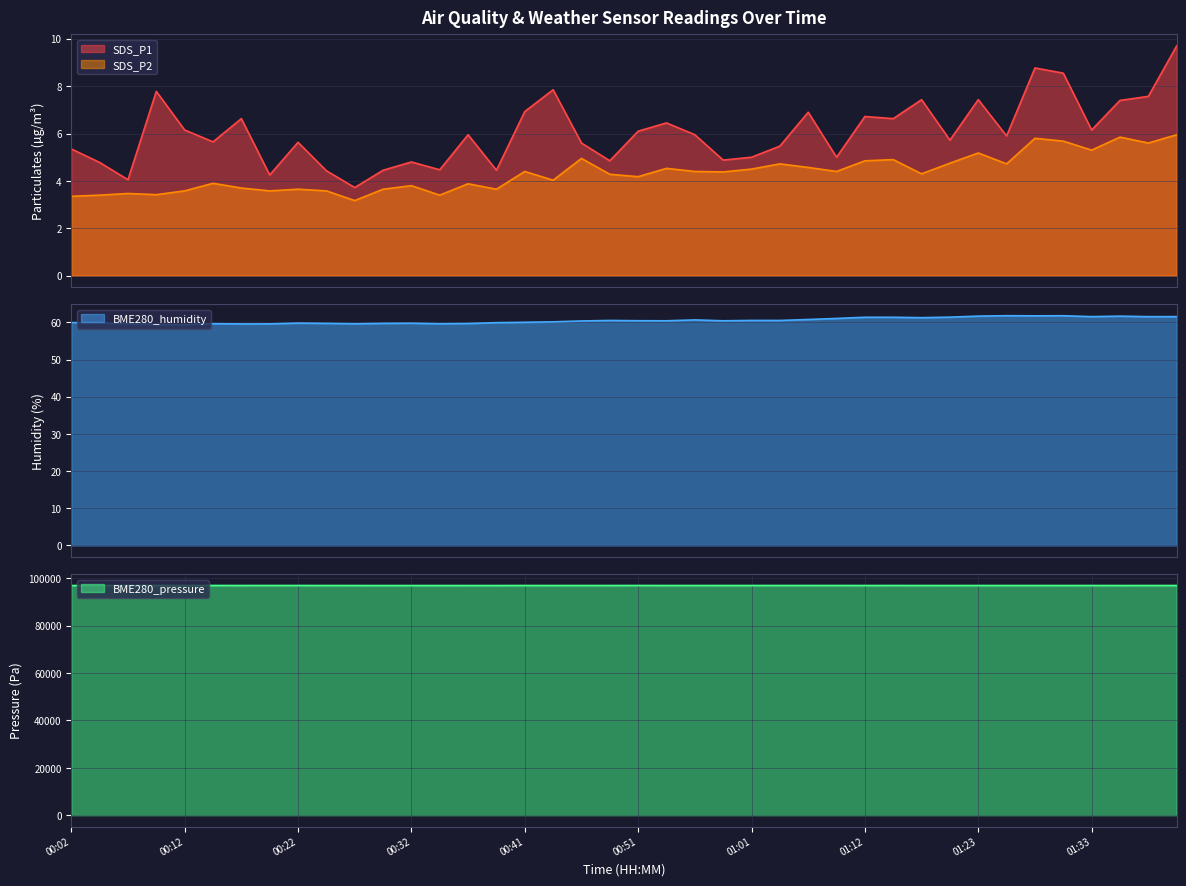

What is the greatest value displayed?

97033.8